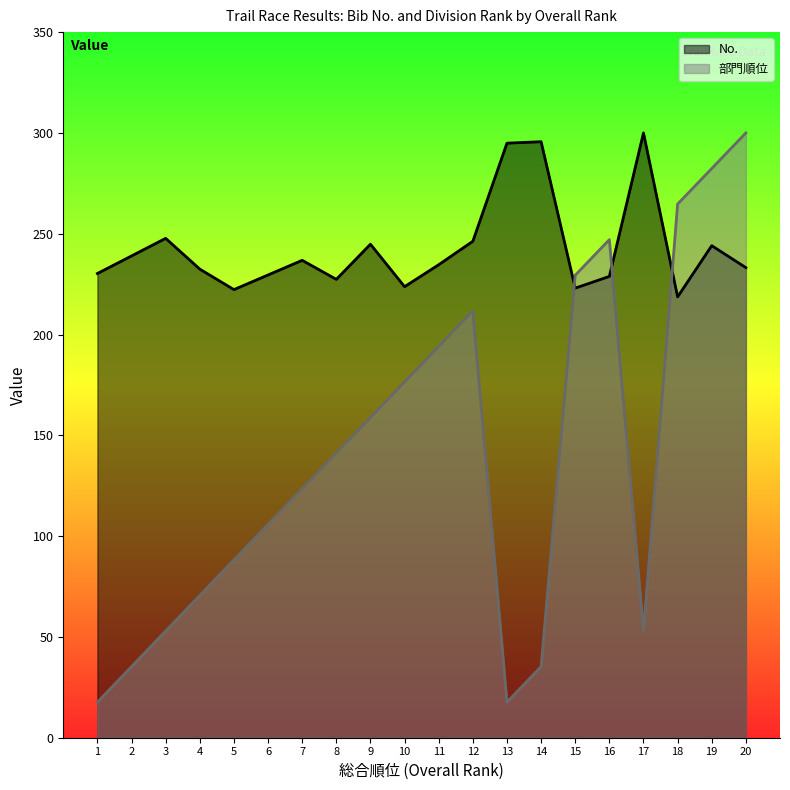

What value does the No. series have at 16?

228.8